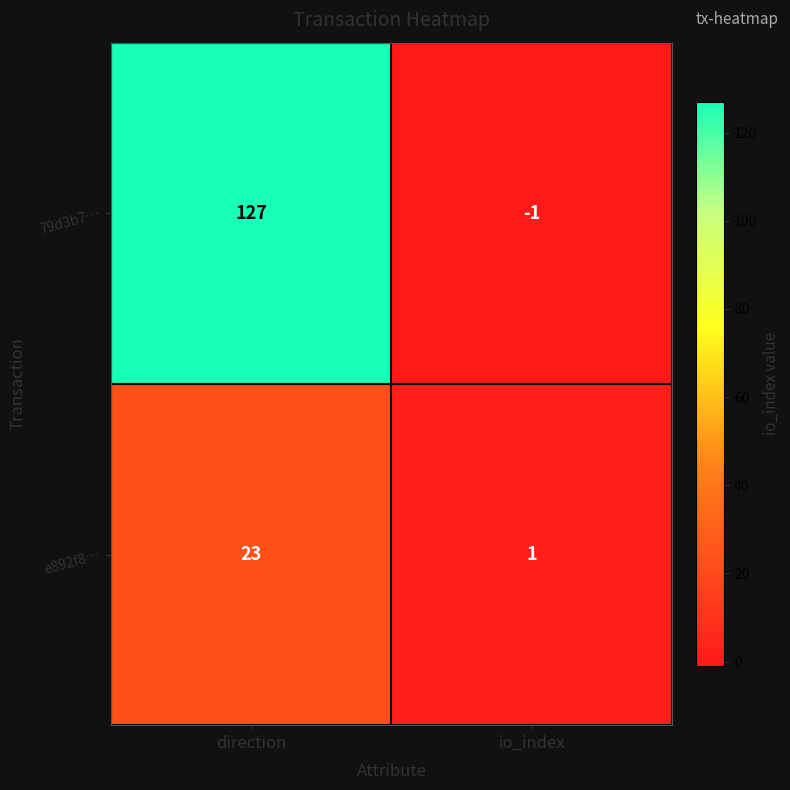

What value does the 79d3b7… series have at direction?

127